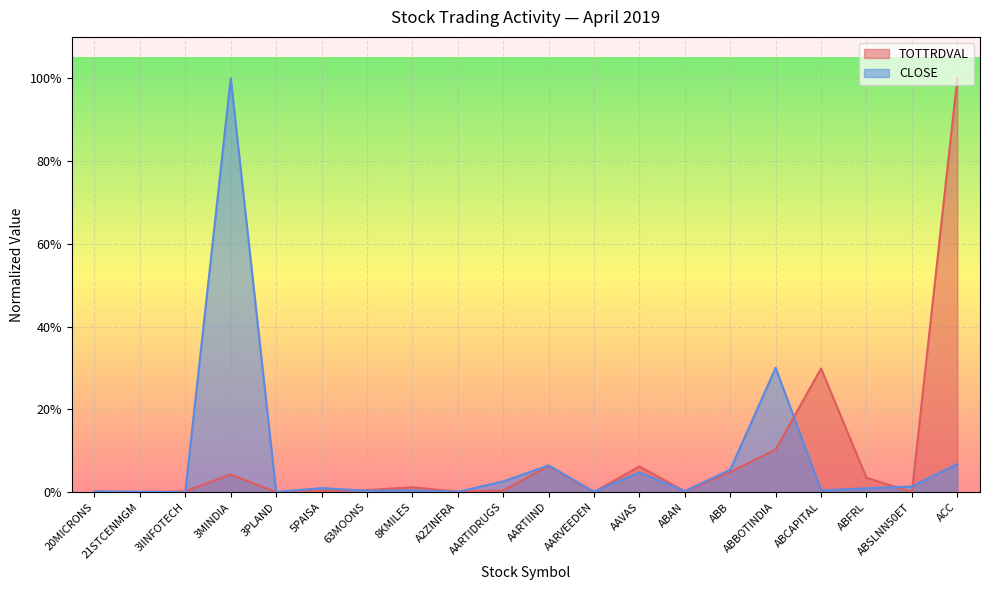

What is the average value of the CLOSE series?

0.1